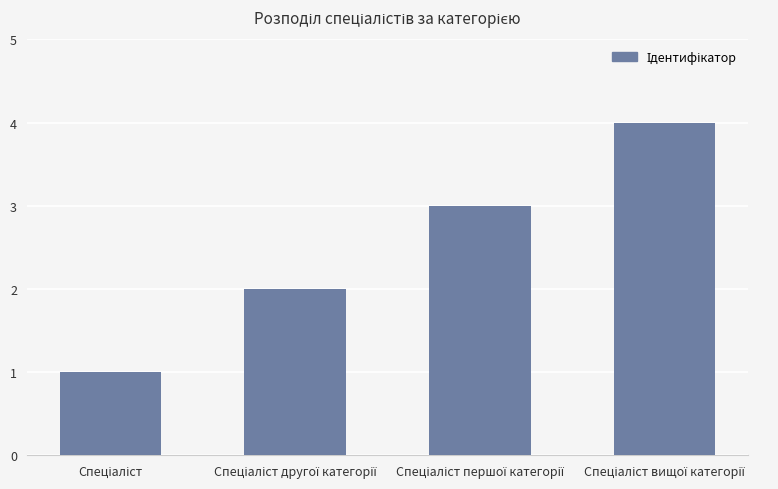

What is the sum of all values?

10